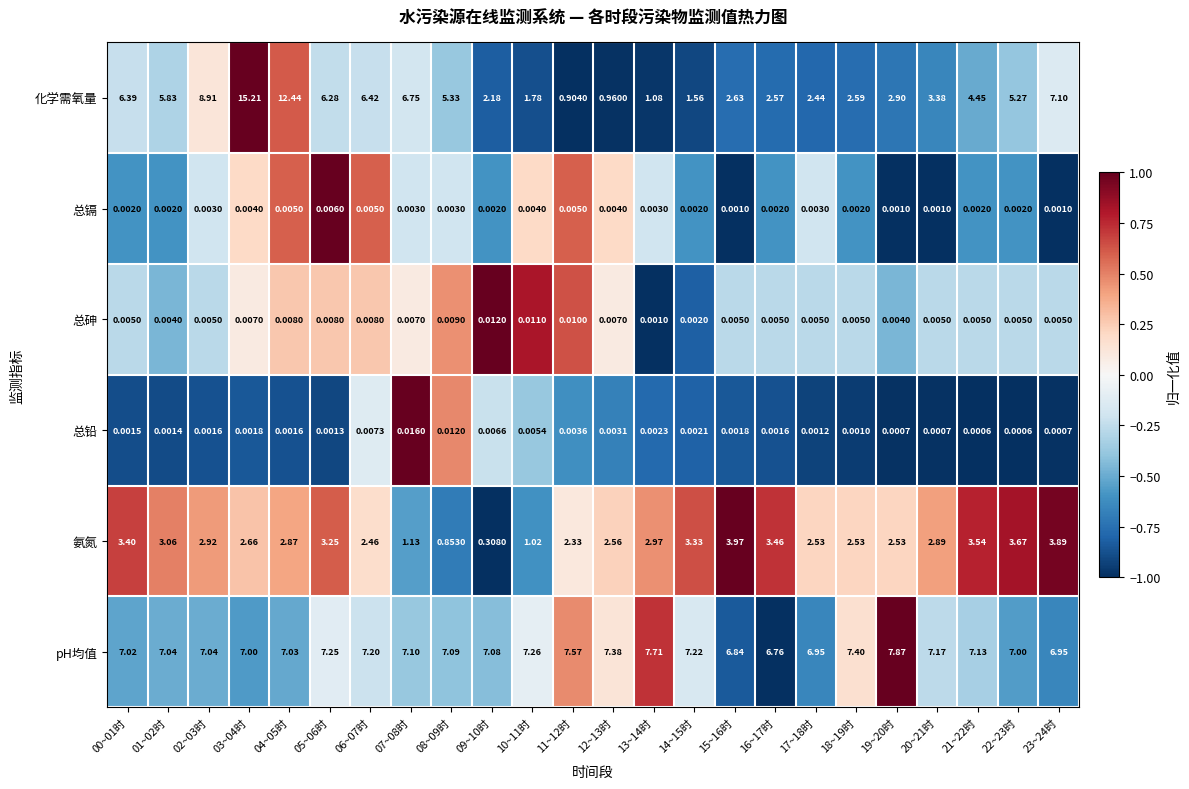

Is the value of 总铅 at 14~15时 greater than the value of 总砷 at 20~21时?

No